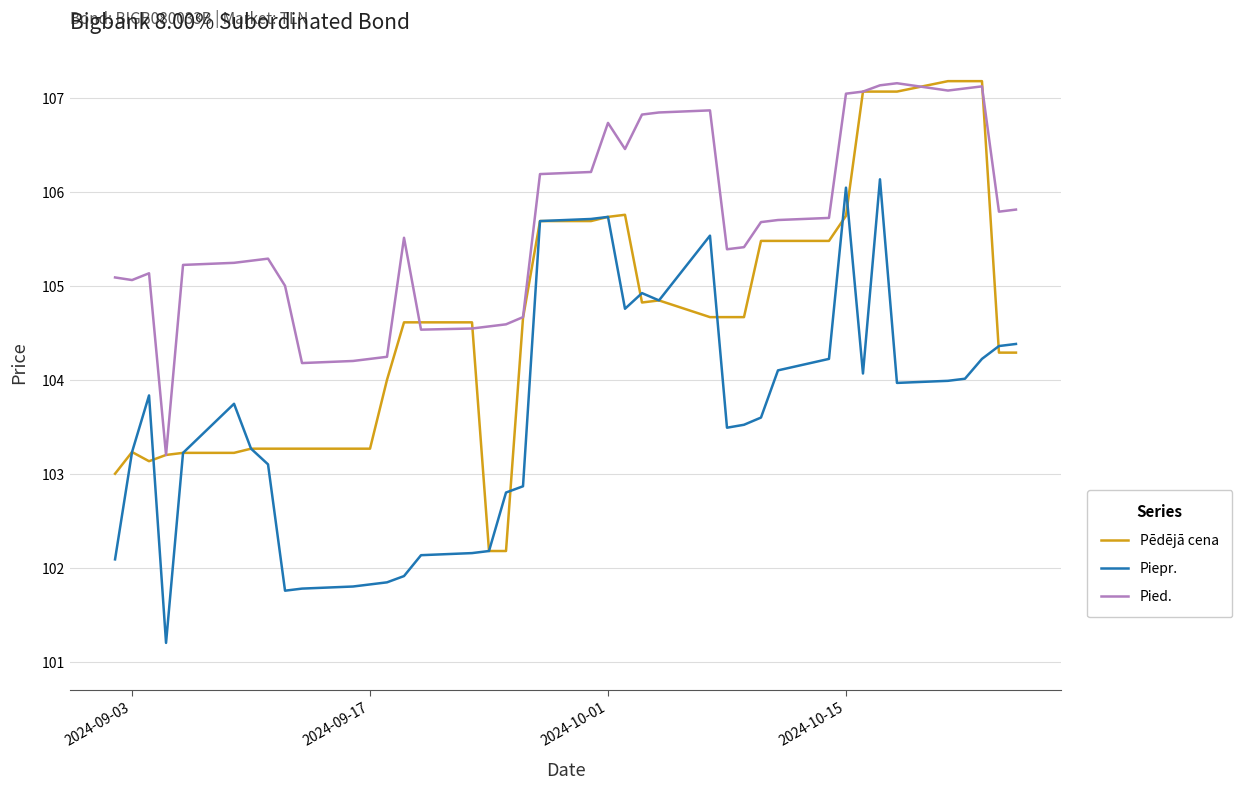

What is the minimum value for Piepr.?

101.2